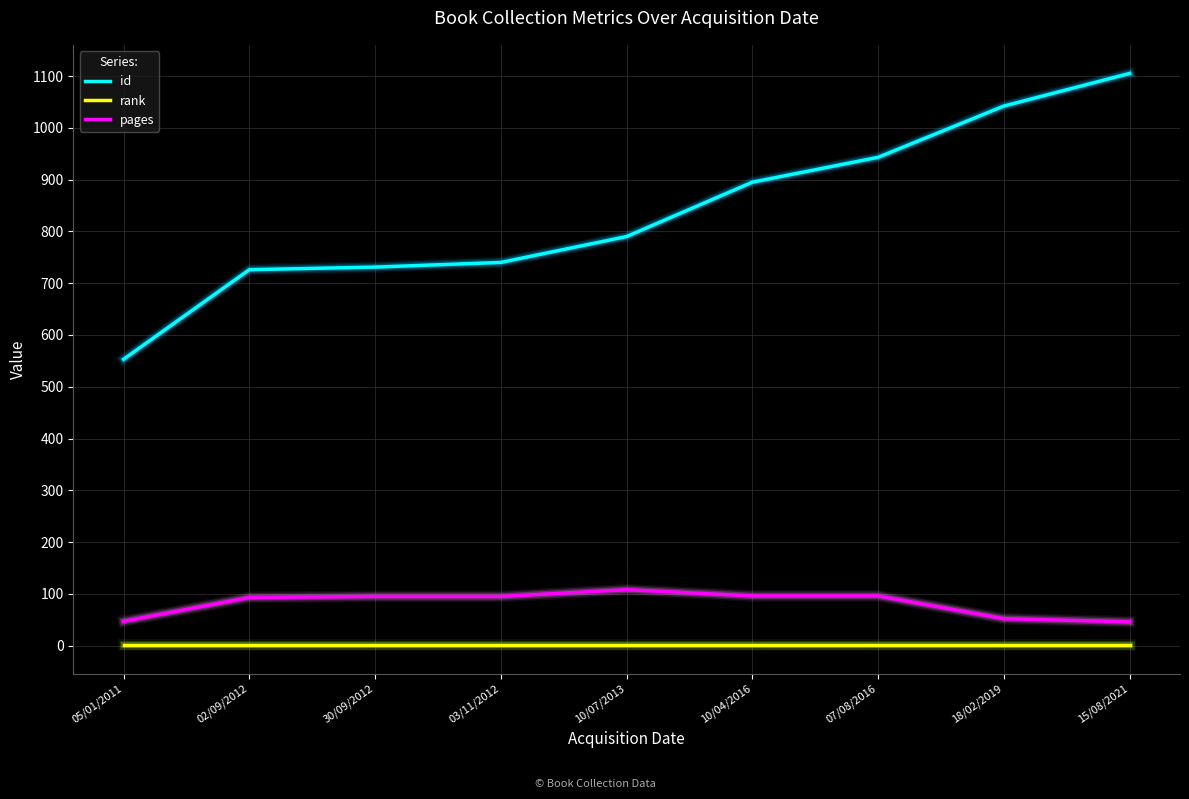

True or false: rank and pages cross at least once.

False